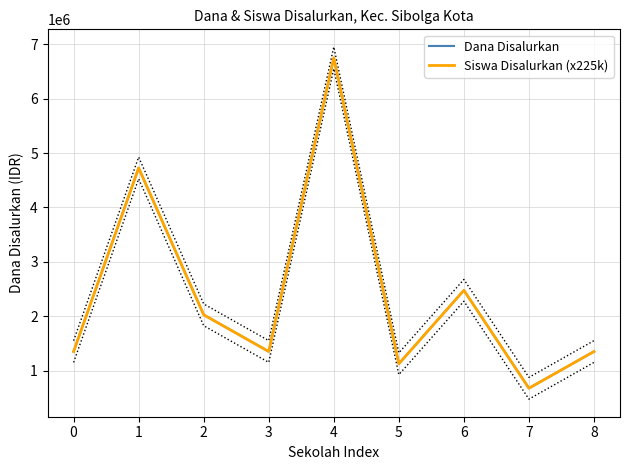

Read the Dana Disalurkan value at 8.

1350000